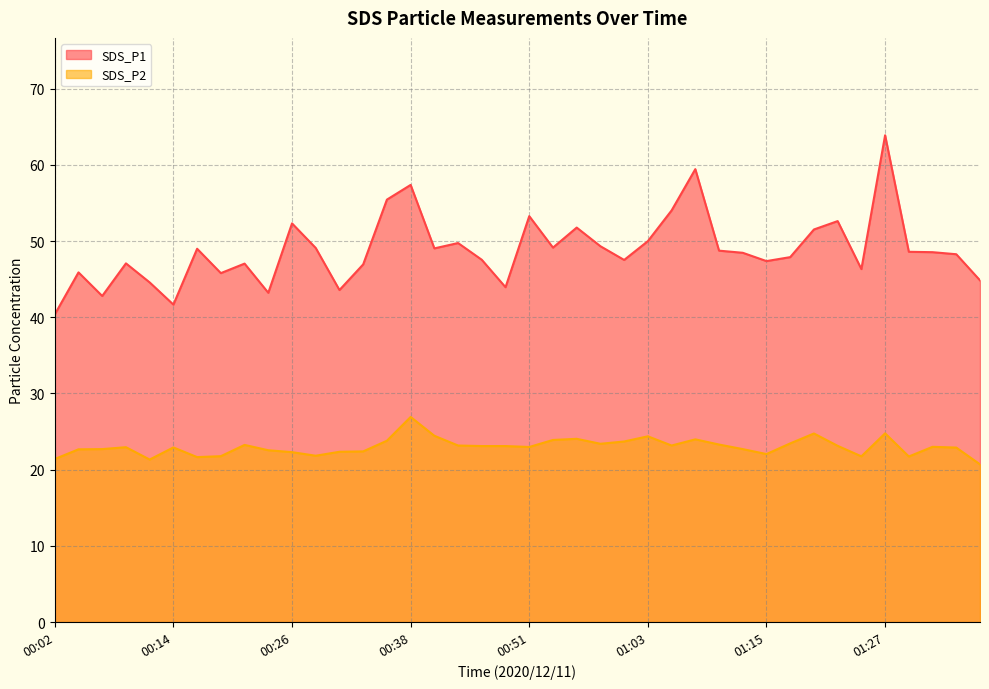

Is it true that SDS_P1 equals 48.8 at 01:10?

True